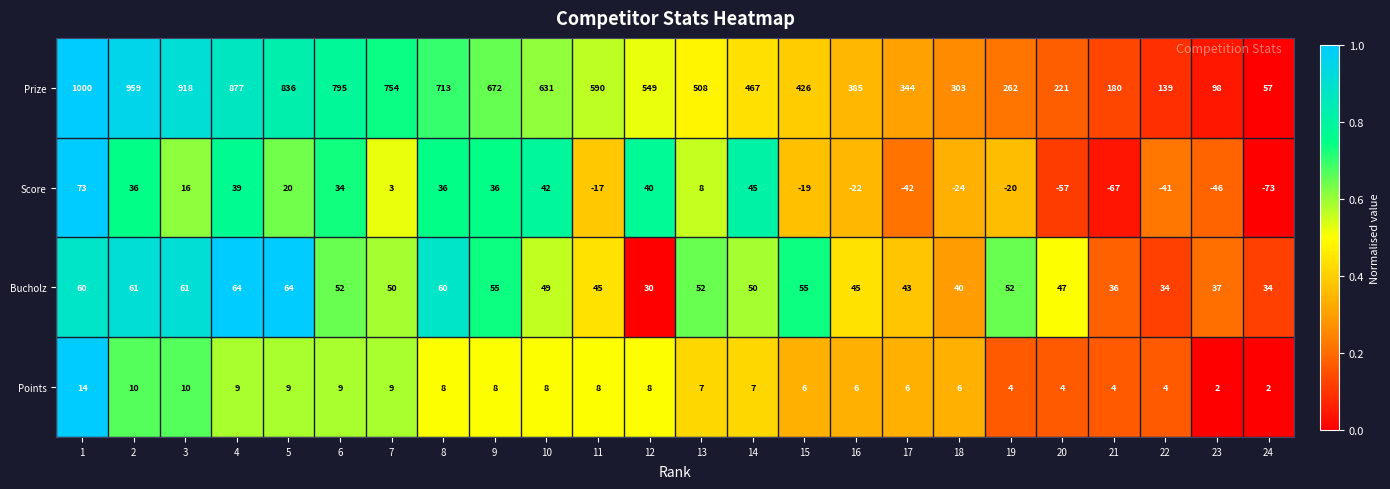

The value of Points at 8 is 2. True or false?

False